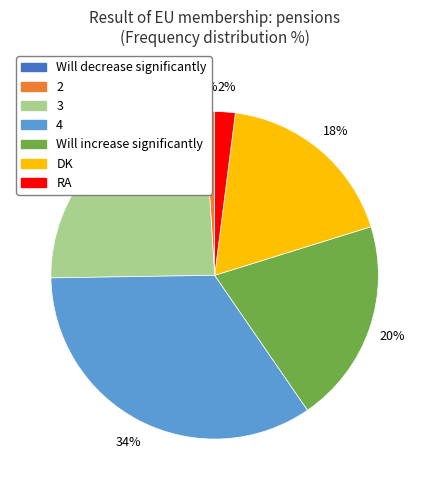

Do Will increase significantly and 2 together represent more than half of the pie?

No